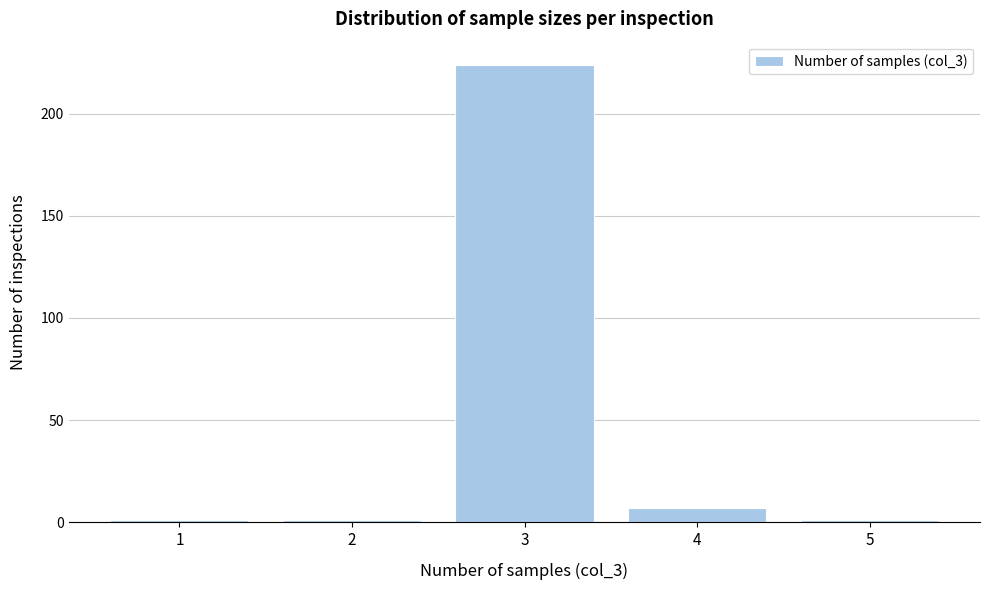

Reading right to left, transcribe all the data shown in this chart.

1	7	224	1	1